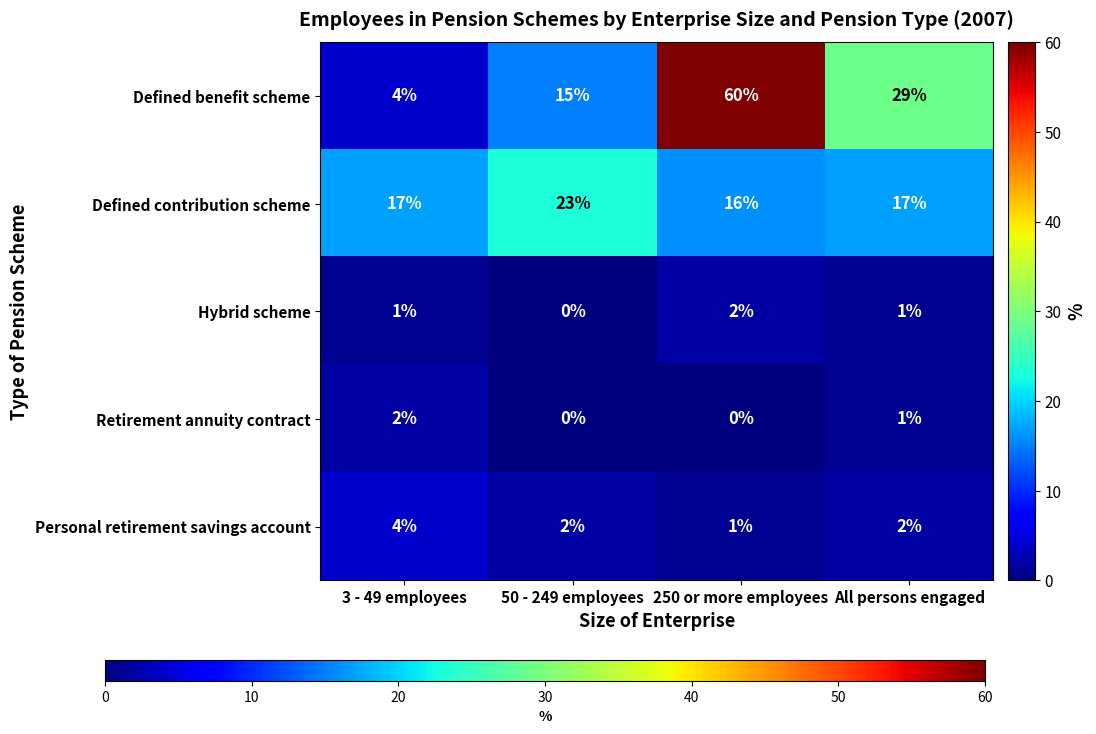

Reading left to right, list all the values displayed in this chart.

Defined benefit scheme: 4	15	60	29
Defined contribution scheme: 17	23	16	17
Hybrid scheme: 1	0	2	1
Retirement annuity contract: 2	0	0	1
Personal retirement savings account: 4	2	1	2